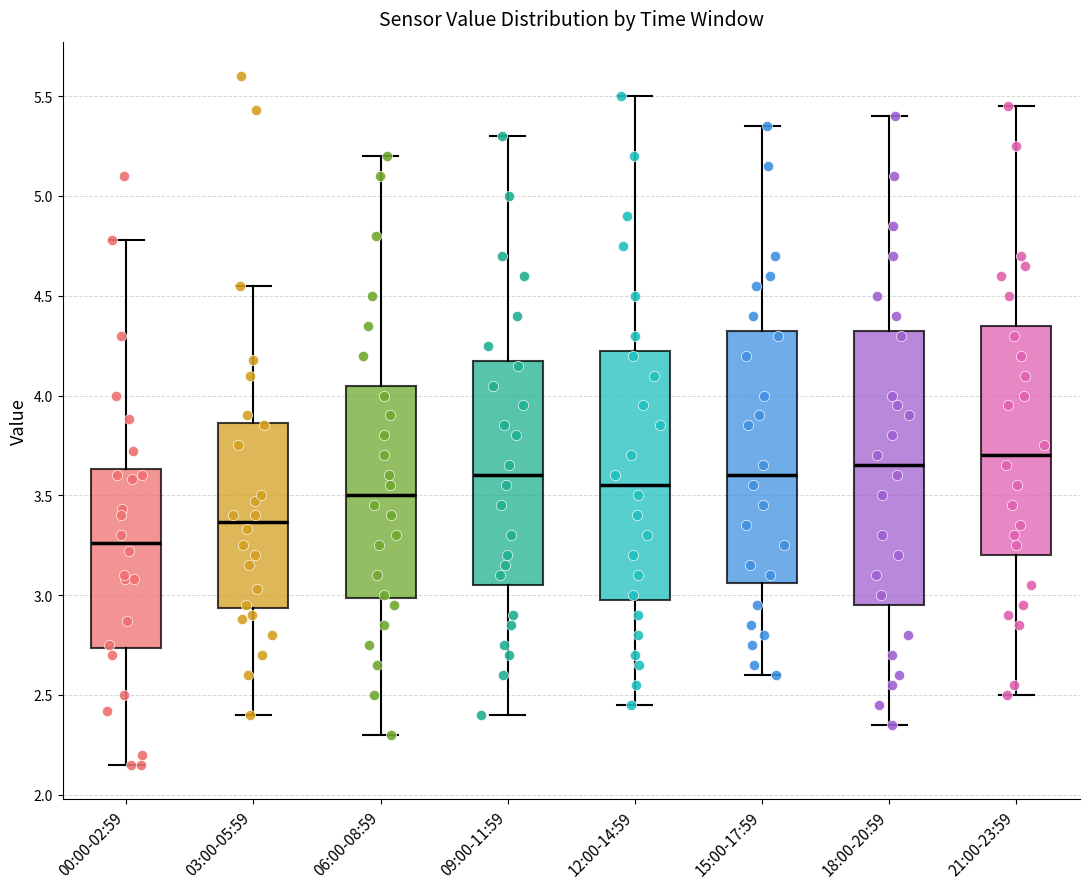

Reading left to right, transcribe this box plot: for each box, give where its median line is, the range the box spans, and where its two whiskers end, as read against the y-axis. The values are not printed on the chart, so give them approximately, as read against the axis.

00:00-02:59: median 3.25, box 2.75 to 3.65, whiskers 2.15 to 4.80
03:00-05:59: median 3.35, box 2.95 to 3.85, whiskers 2.40 to 4.55
06:00-08:59: median 3.50, box 3.00 to 4.05, whiskers 2.30 to 5.20
09:00-11:59: median 3.60, box 3.05 to 4.20, whiskers 2.40 to 5.30
12:00-14:59: median 3.55, box 3.00 to 4.25, whiskers 2.45 to 5.50
15:00-17:59: median 3.60, box 3.05 to 4.35, whiskers 2.60 to 5.35
18:00-20:59: median 3.65, box 2.95 to 4.35, whiskers 2.35 to 5.40
21:00-23:59: median 3.70, box 3.20 to 4.35, whiskers 2.50 to 5.45